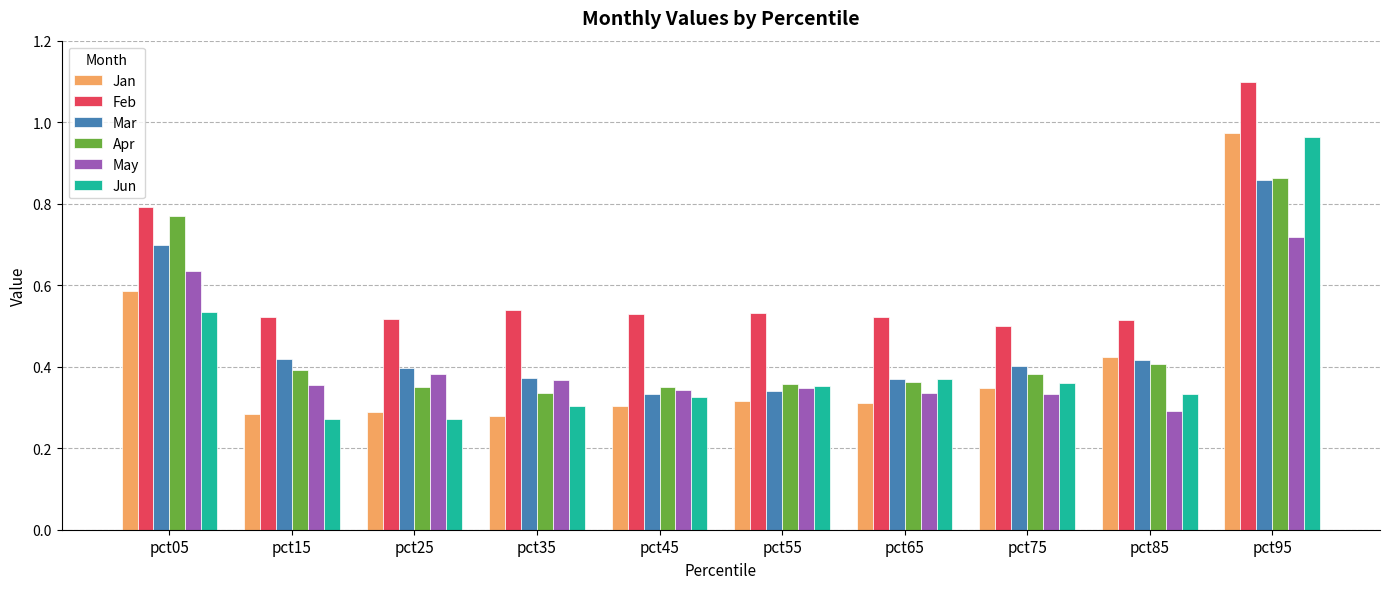

What is the sum of the Mar values at pct25 and pct95?

1.3